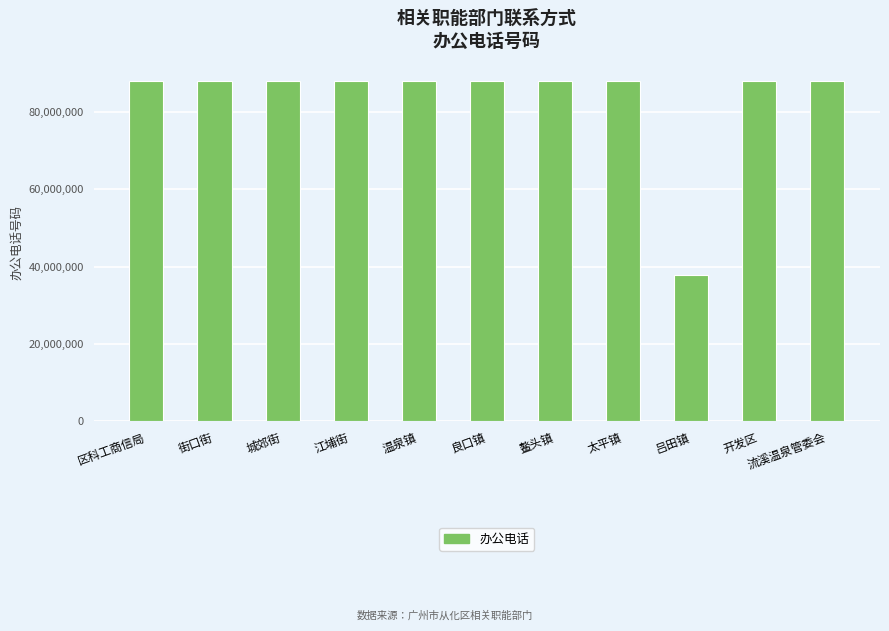

The value at 江埔街 is 22755500. True or false?

False